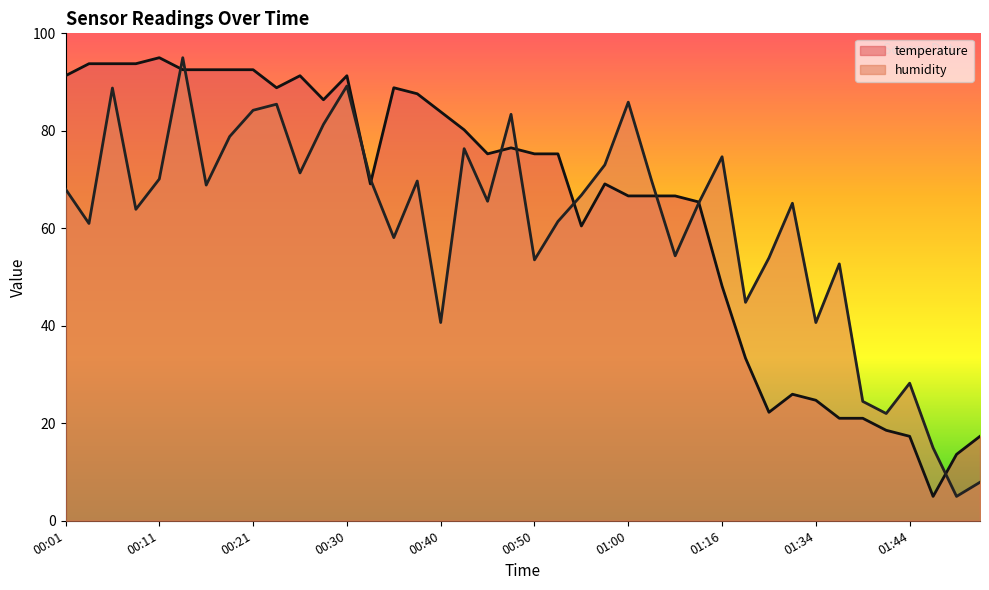

How many data points in temperature are above 75?

21